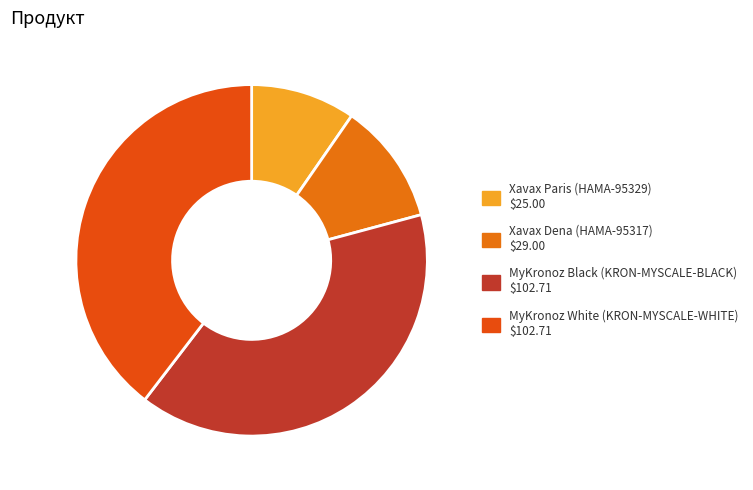

Rank the categories by value from lowest to highest.

Xavax Paris (HAMA-95329), Xavax Dena (HAMA-95317), MyKronoz Black (KRON-MYSCALE-BLACK), MyKronoz White (KRON-MYSCALE-WHITE)